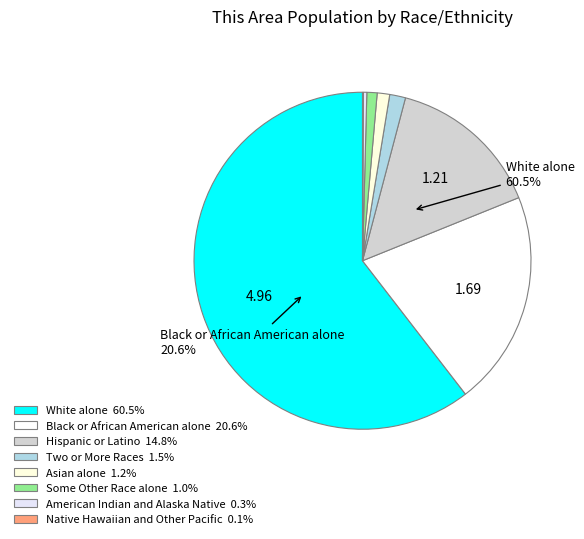

How many slices are in this pie chart?

8